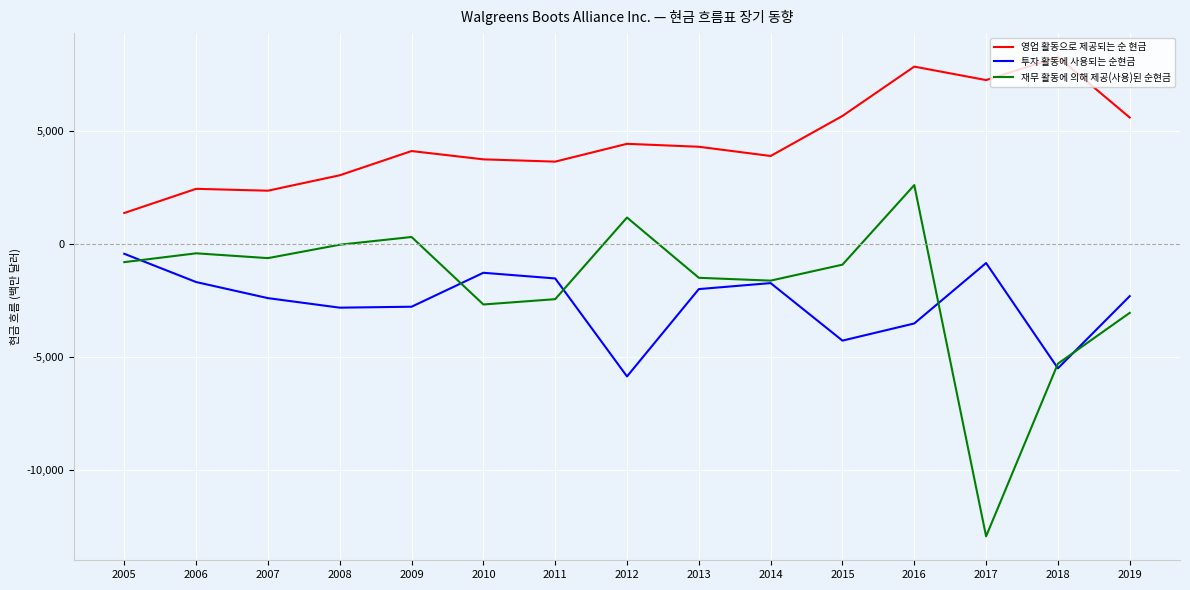

How many interior local valleys does the 투자 활동에 사용되는 순현금 series have?

4